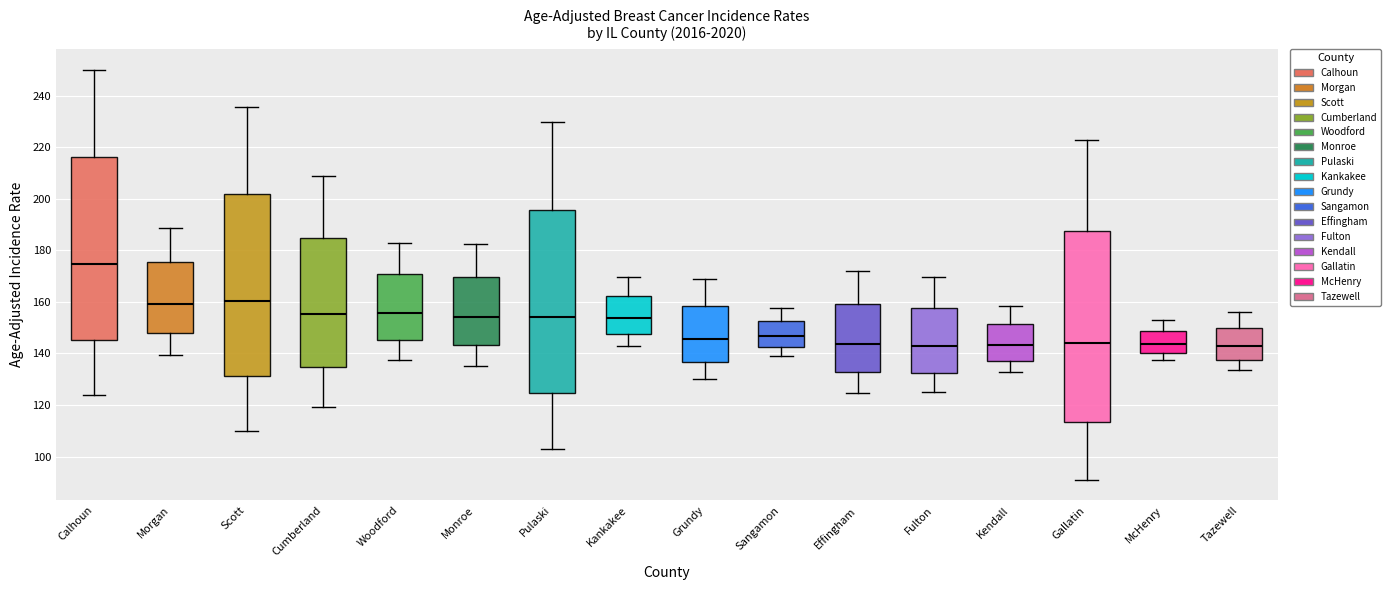

Comparing the boxes themselves (not the whiskers), which one is the tallest?

Gallatin